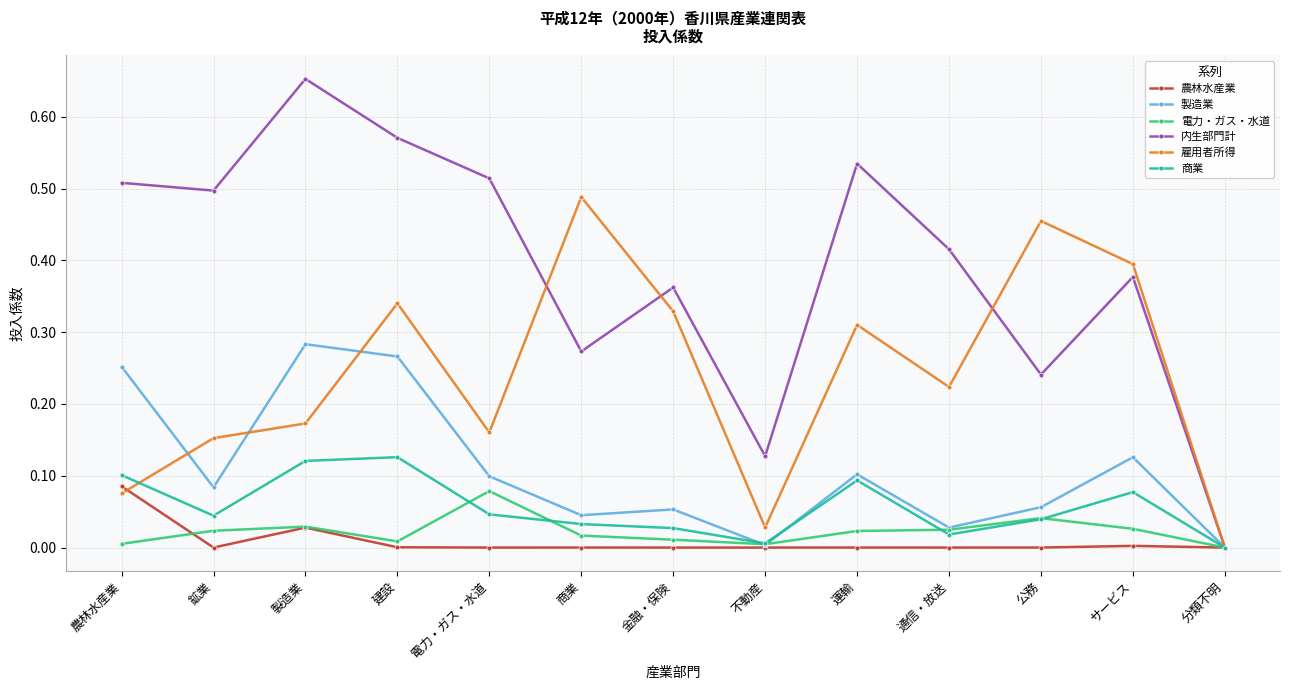

Is it true that 商業 equals 0.0 at 分類不明?

True